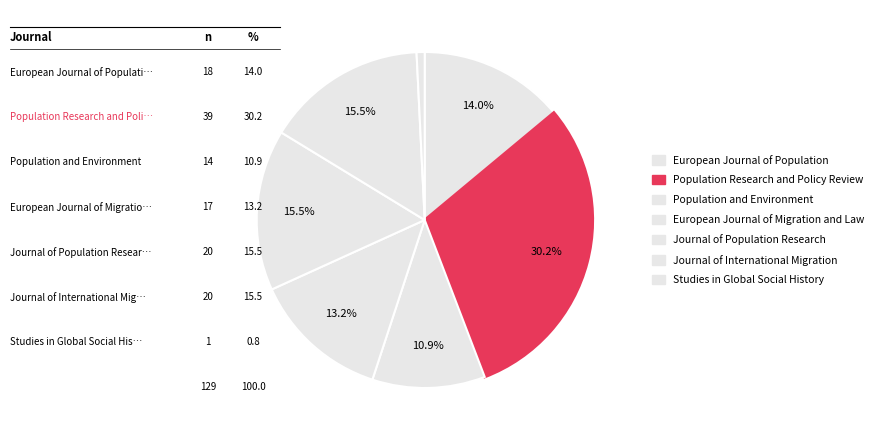

Count the number of slices in the pie.

7